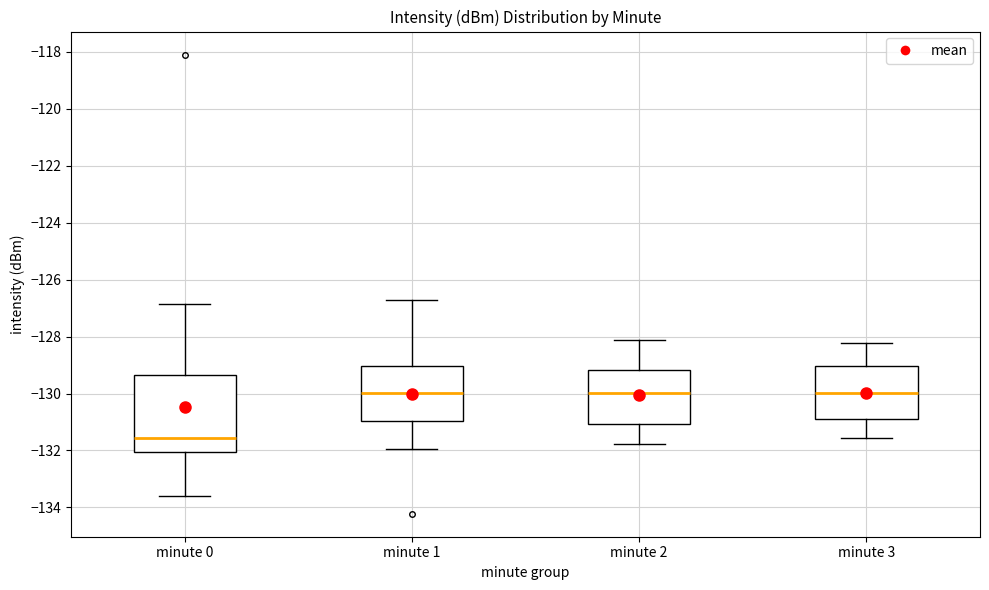

Reading left to right, read every box against the y-axis: the position of its median line, the range the box covers, and the ends of its whiskers. The values are not printed on the chart, so give them approximately, as read against the axis.

minute 0: median -131.6, box -132.0 to -129.4, whiskers -133.6 to -126.8
minute 1: median -130.0, box -131.0 to -129.0, whiskers -132.0 to -126.8
minute 2: median -130.0, box -131.0 to -129.2, whiskers -131.8 to -128.2
minute 3: median -130.0, box -130.8 to -129.0, whiskers -131.6 to -128.2